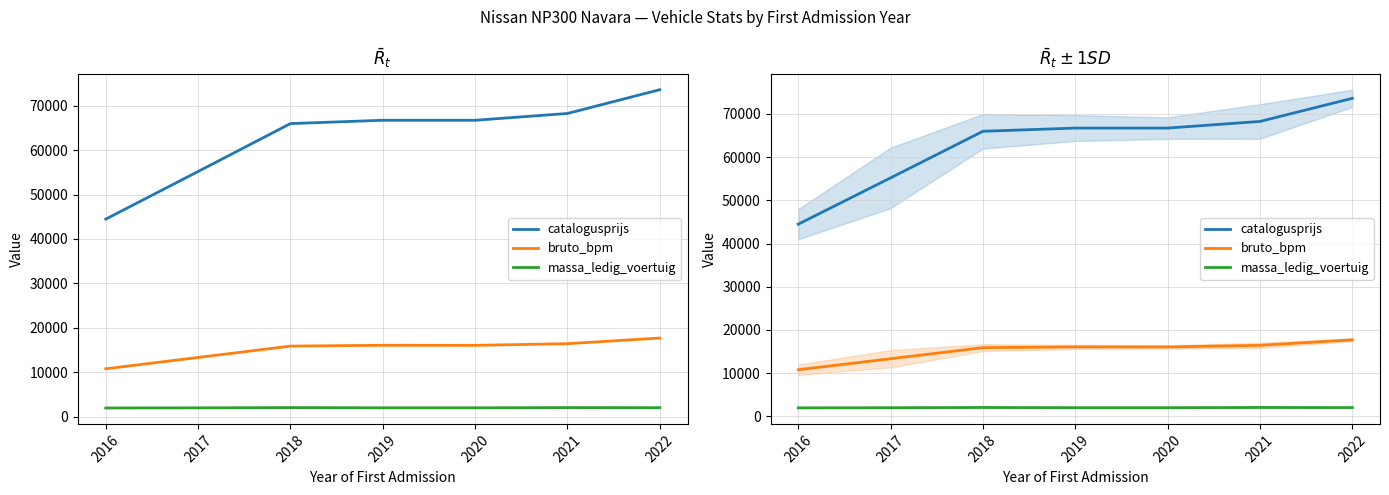

Reading left to right, transcribe all the data shown in this chart.

catalogusprijs: 2016=44473	2017=55200	2018=65991	2019=66738	2020=66738	2021=68269	2022=73625
bruto_bpm: 2016=10768	2017=13321	2018=15884	2019=16062	2020=16048	2021=16425	2022=17698
massa_ledig_voertuig: 2016=1943	2017=1973	2018=2031	2019=1983	2020=1983	2021=2031	2022=2008